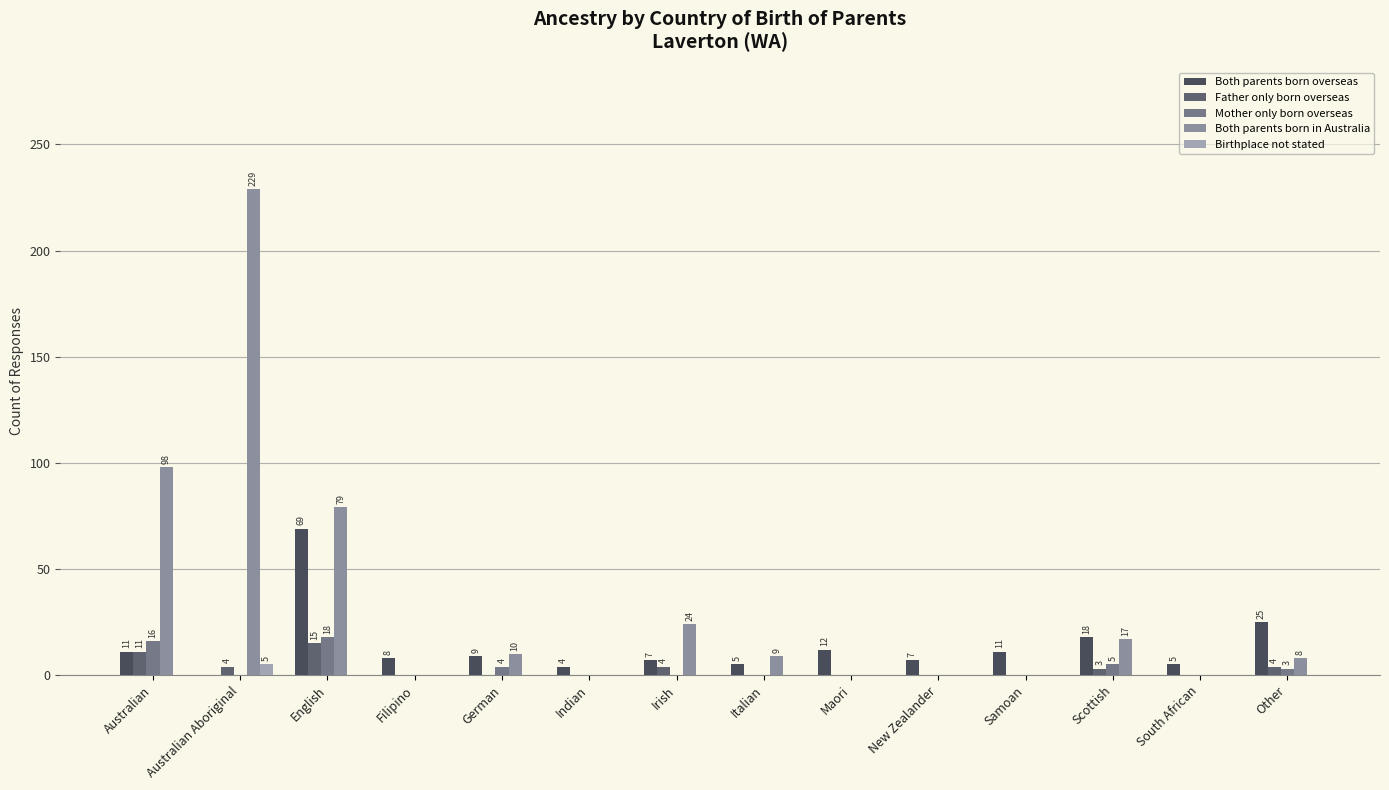

Does the chart contain stacked bars?

No